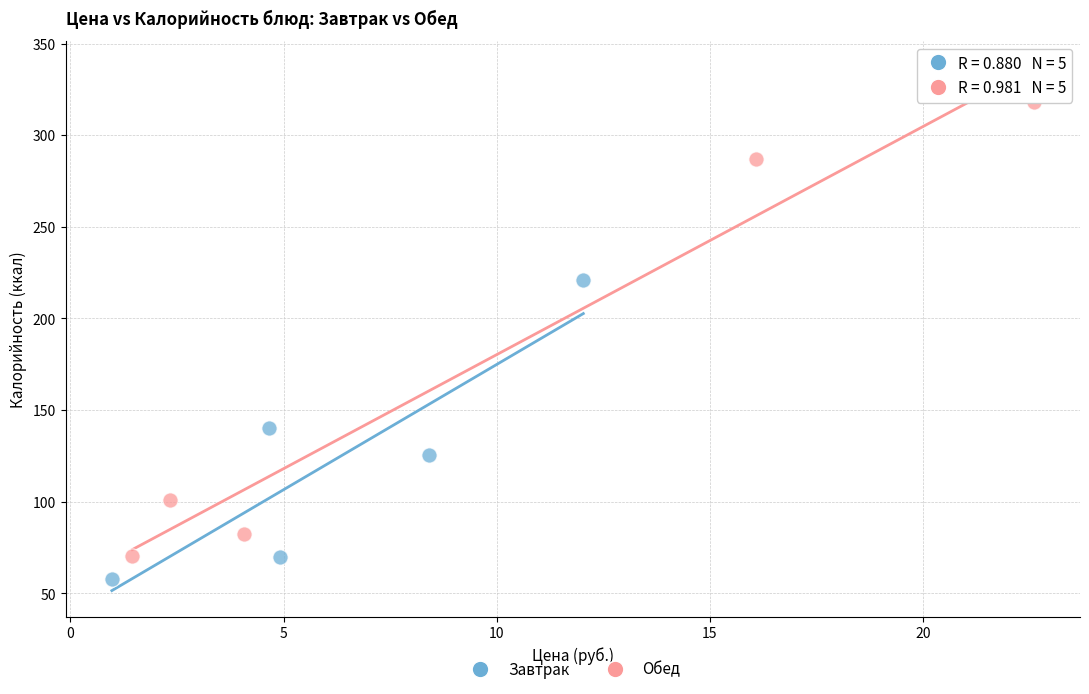

Which series has the largest Y range (max minus min)?

Обед